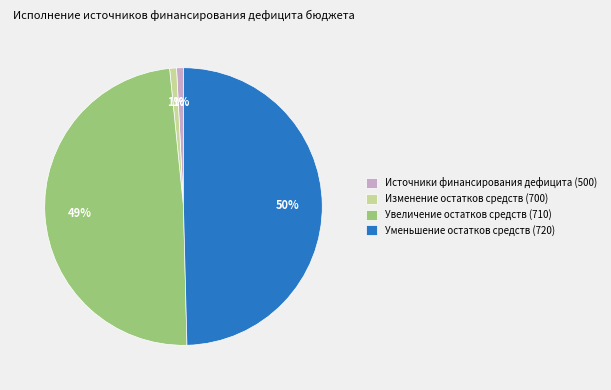

The Уменьшение остатков средств (720) slice represents 50% of the pie. True or false?

True